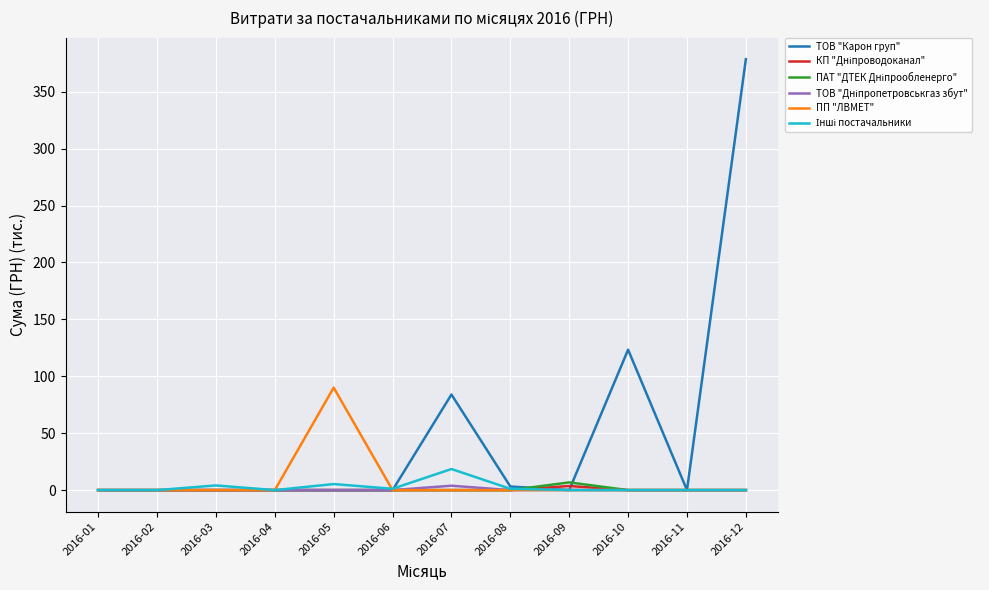

At which category is the sum across all series the highest?

2016-12